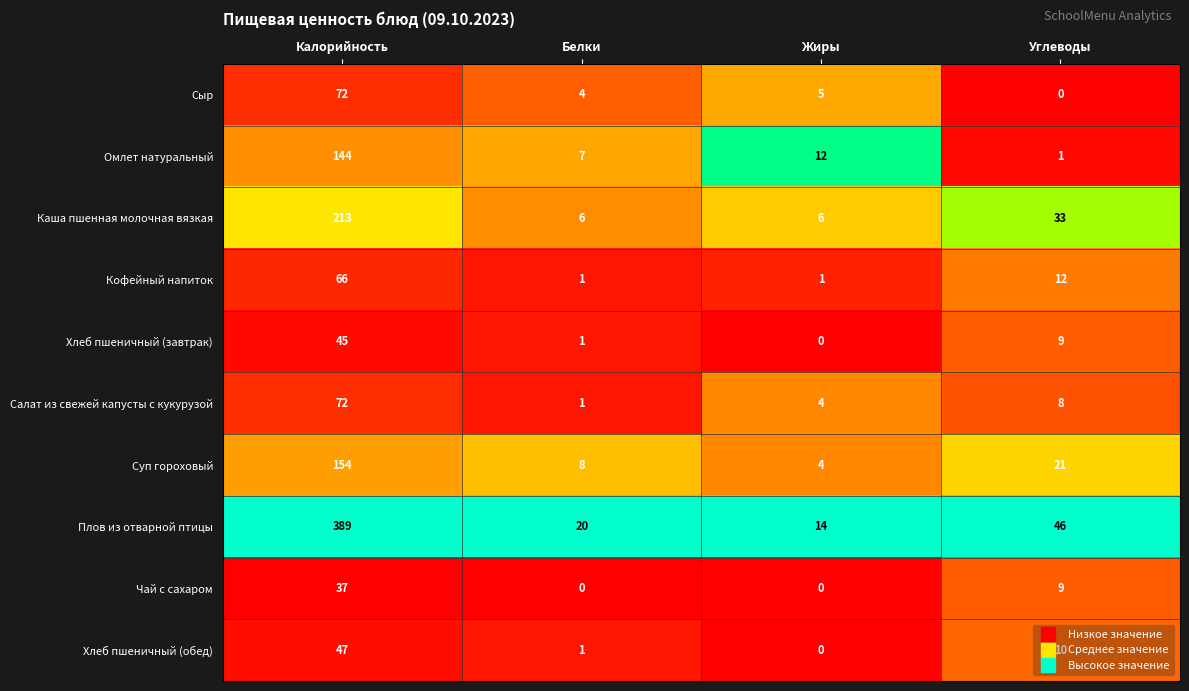

Rank the categories by Сыр value from highest to lowest.

Калорийность, Жиры, Белки, Углеводы